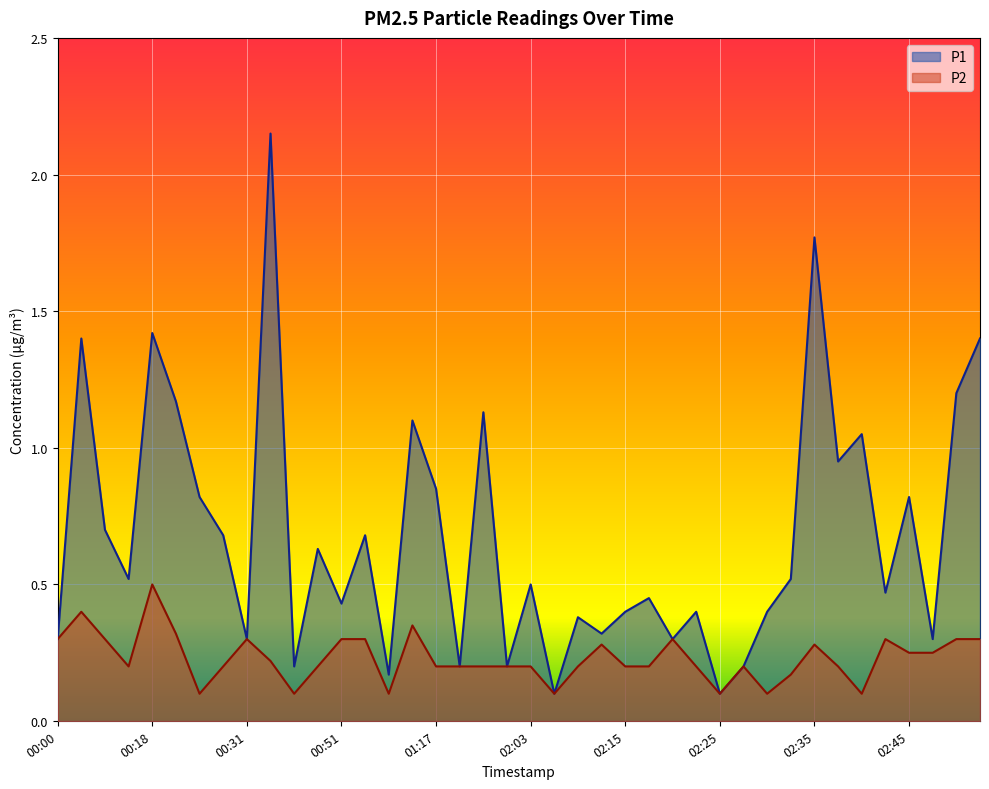

True or false: P1 and P2 cross at least once.

False